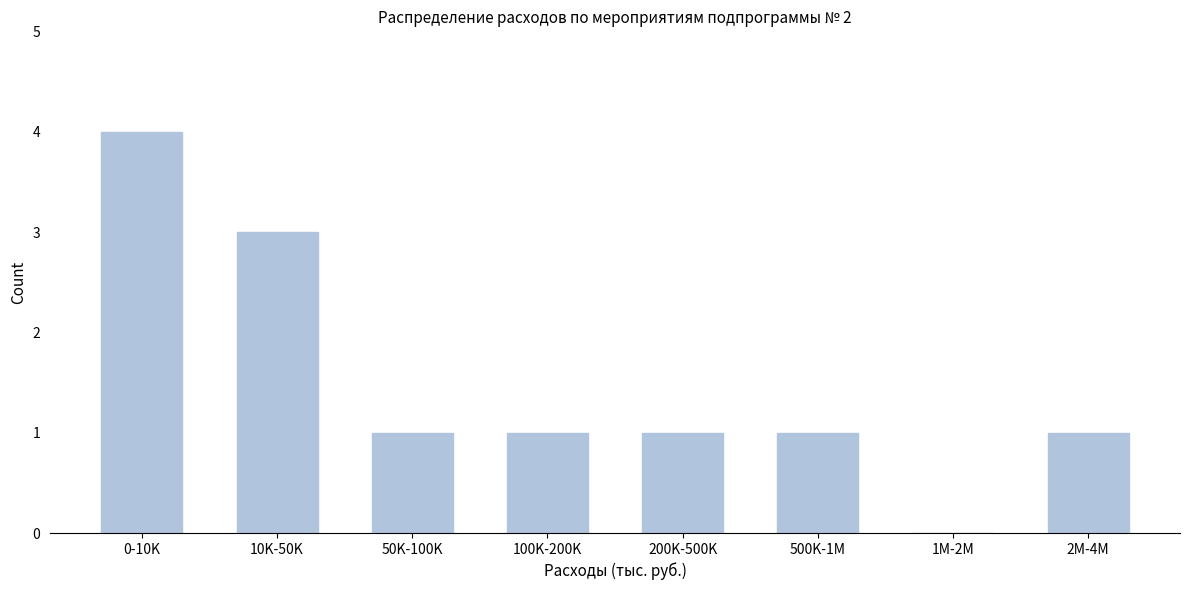

Reading right to left, list all the values displayed in this chart.

2M-4M=1	1M-2M=0	500K-1M=1	200K-500K=1	100K-200K=1	50K-100K=1	10K-50K=3	0-10K=4